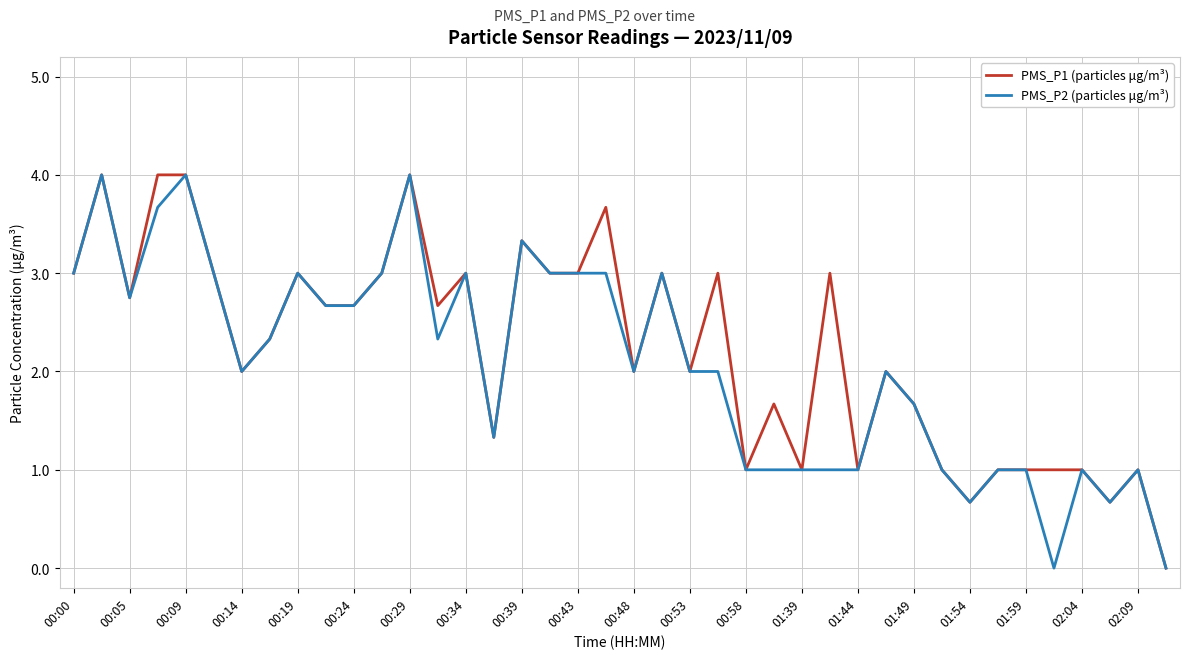

What is the highest value of the PMS_P1 (particles μg/m³) series?

4.0